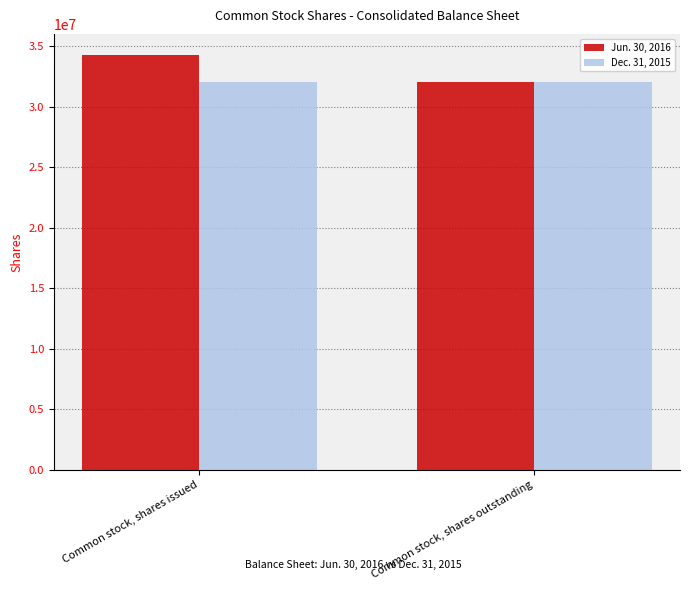

Reading right to left, extract all data points from this chart.

Jun. 30, 2016: 32010375	34310375
Dec. 31, 2015: 32010375	32010375